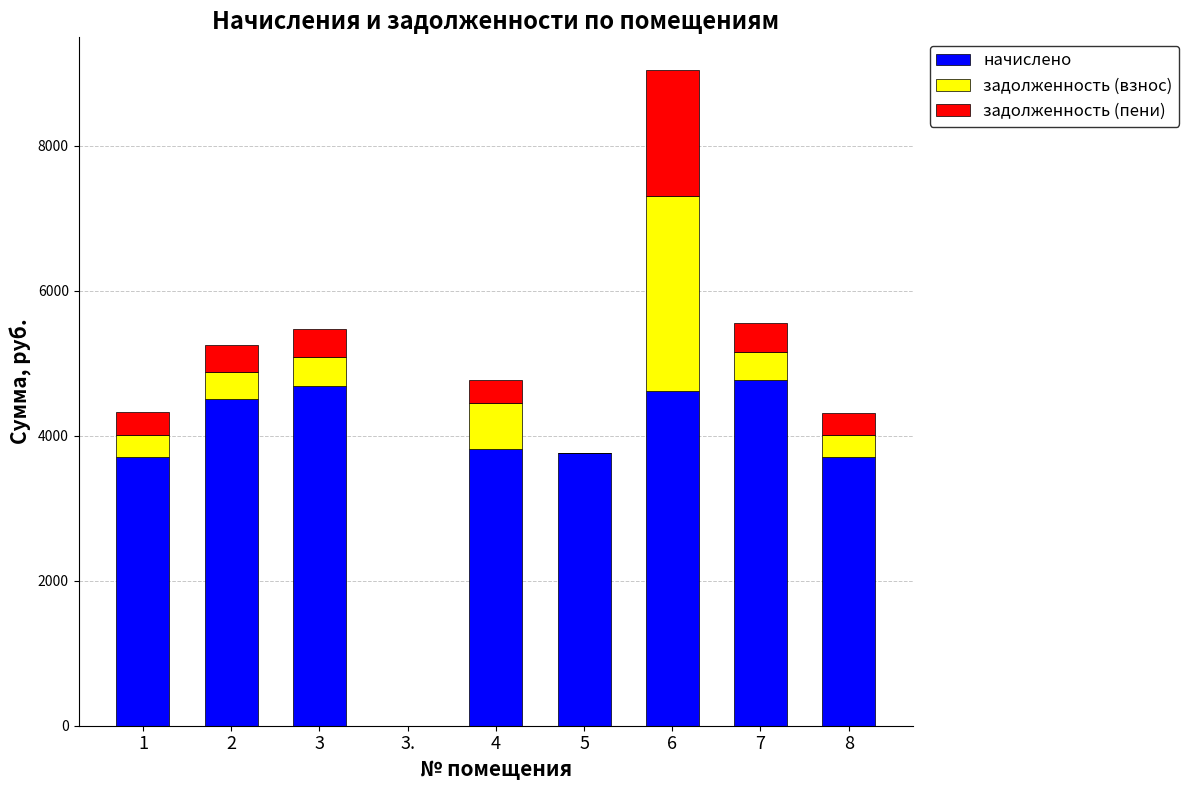

Count the number of categories in the chart.

9